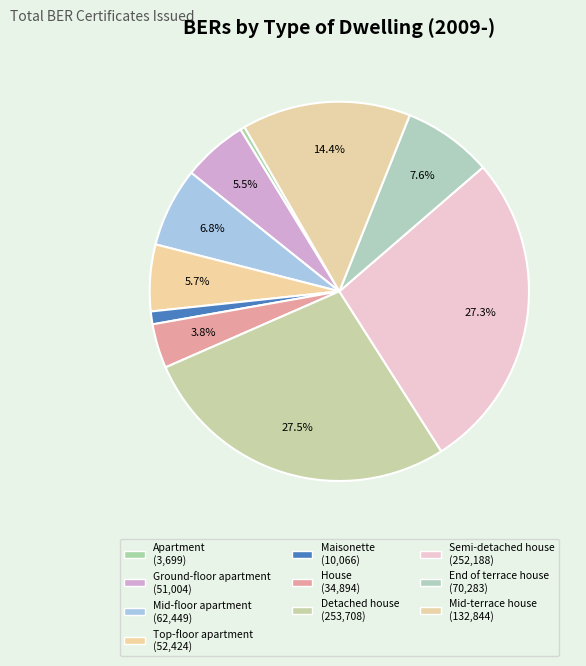

How many slices are in this pie chart?

10